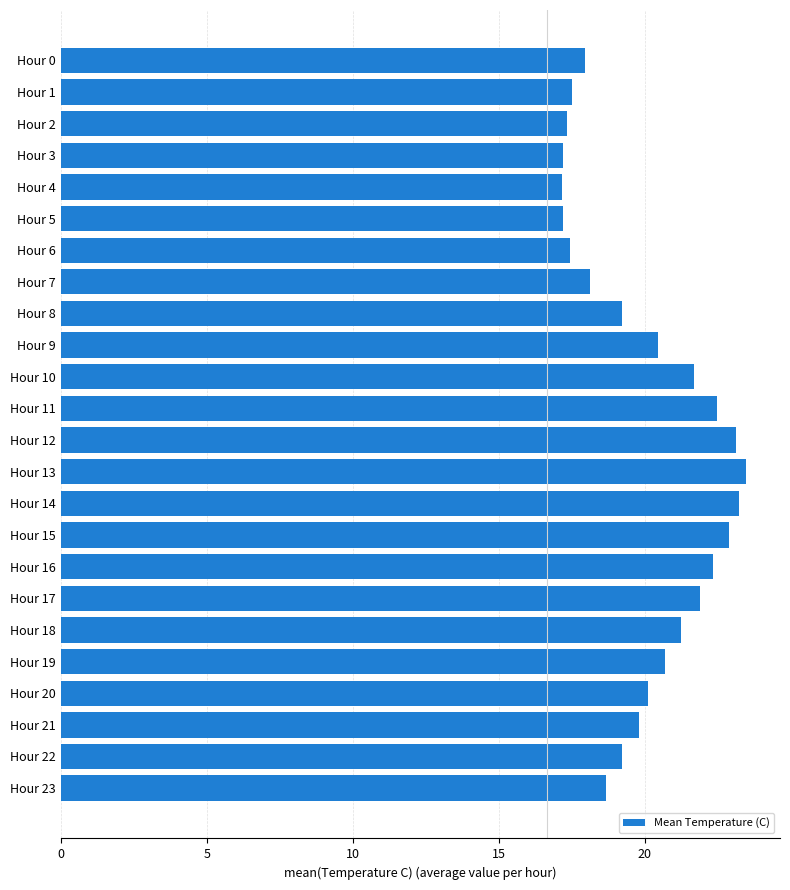

Between Hour 5 and Hour 22, which is larger?

Hour 22